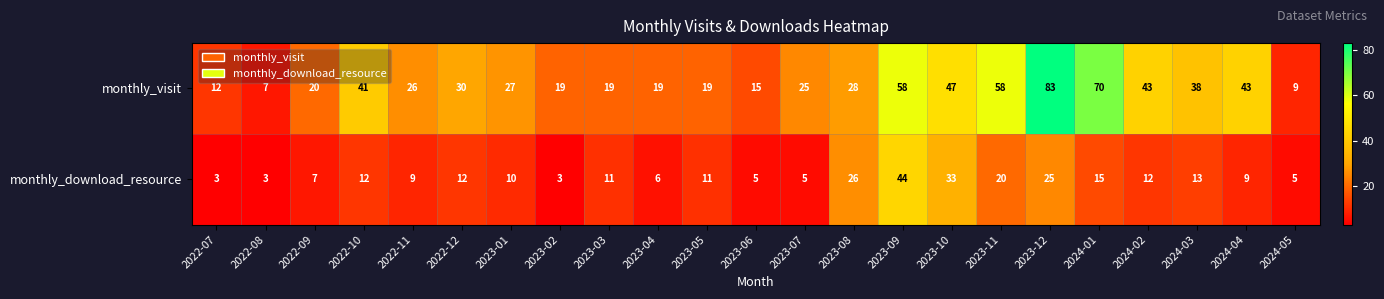

Which series changed the most between 2022-11 and 2022-12?

monthly_visit